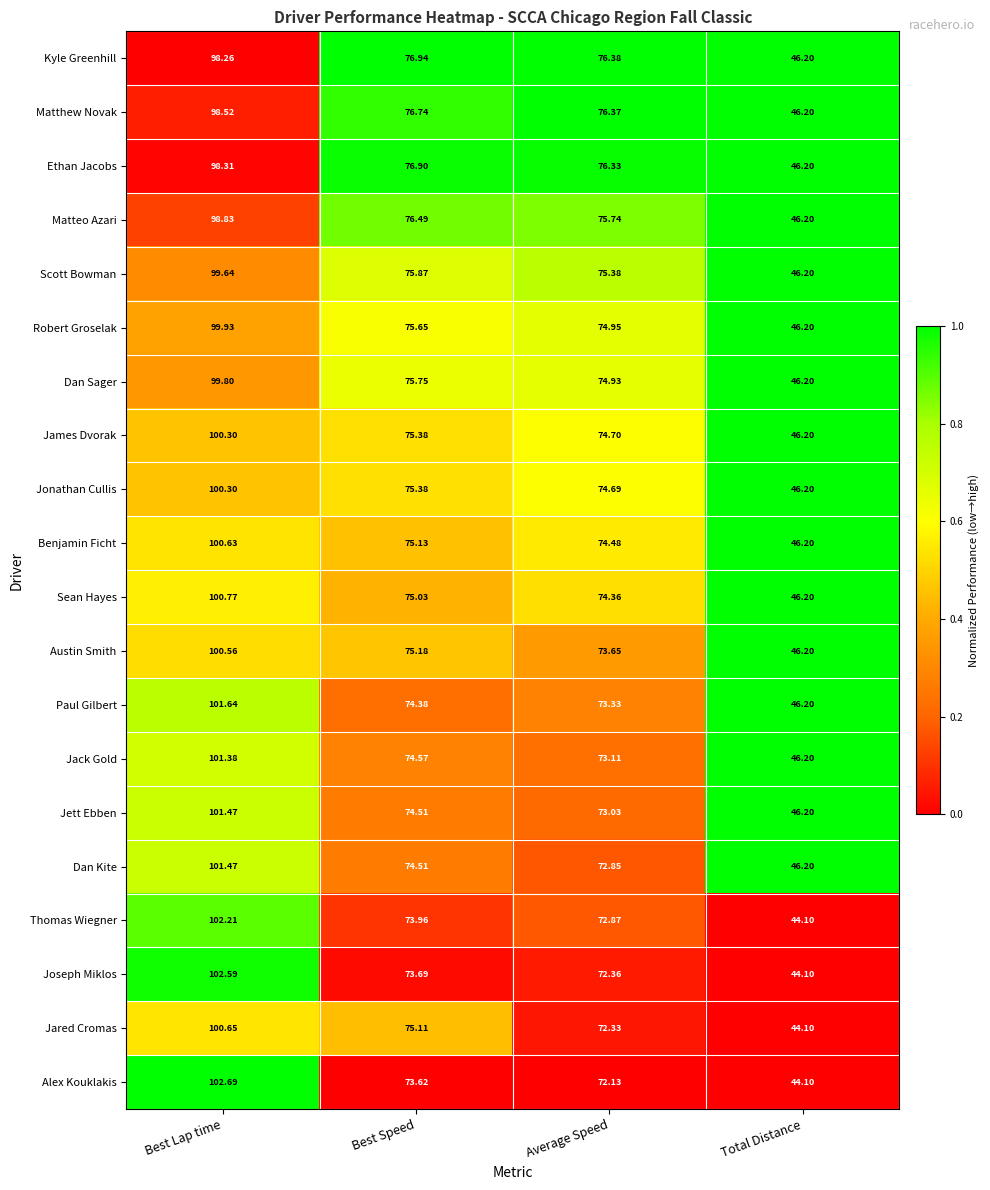

At which label does Jett Ebben first exceed 74?

Best Lap time